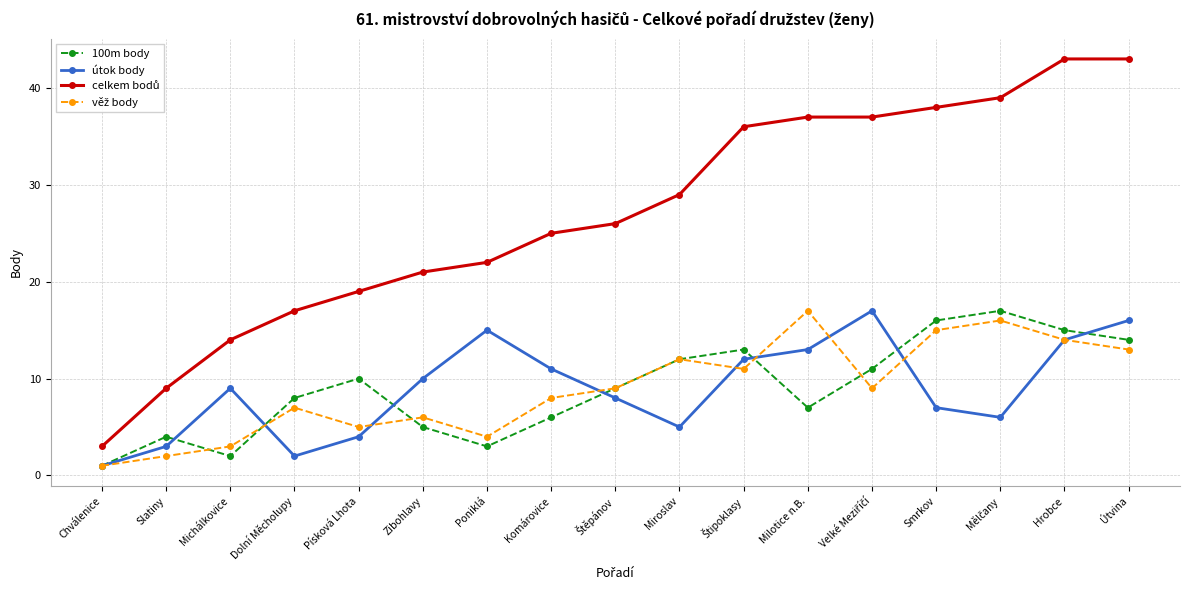

What is the total value across all series at Zibohlavy?

42